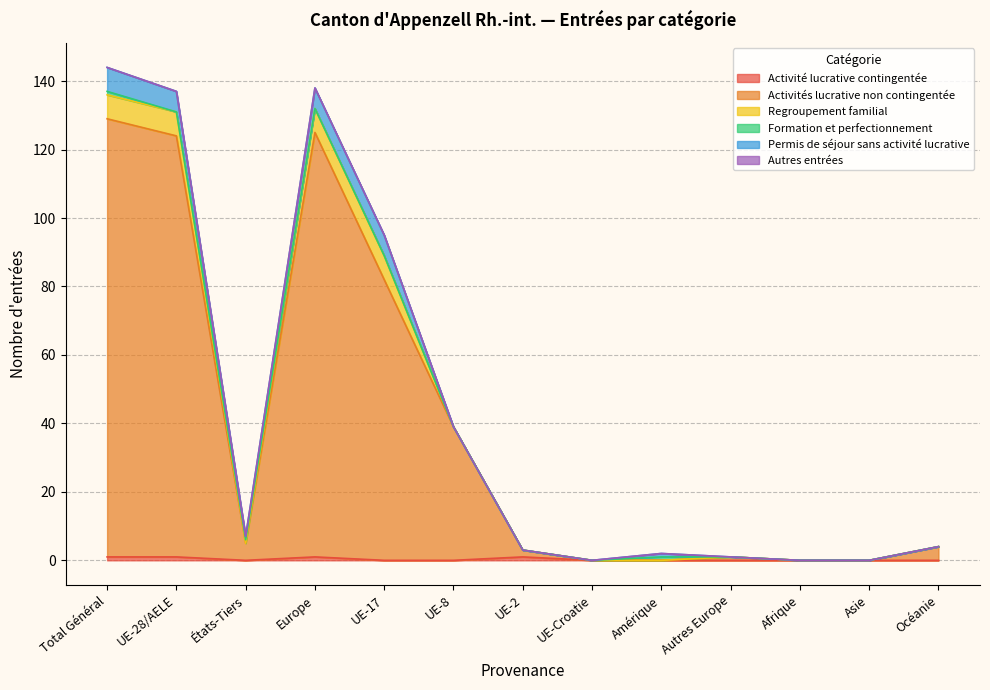

Which series changed the most between UE-2 and Amérique?

Activités lucrative non contingentée